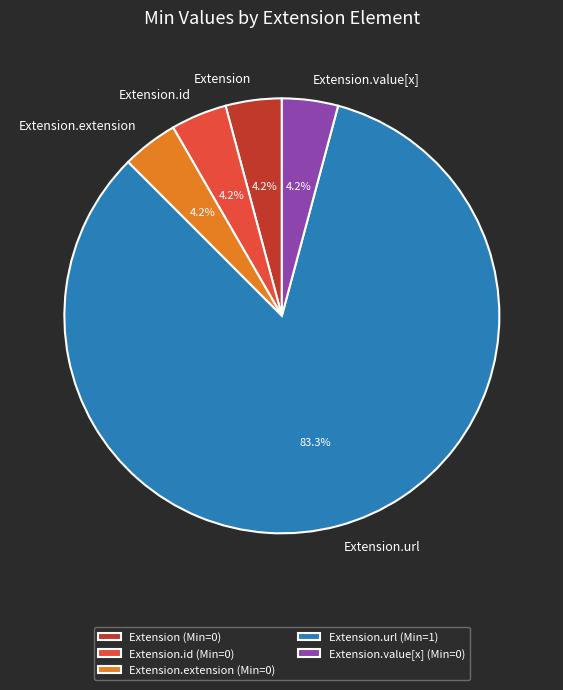

Which category accounts for the majority?

Extension.url